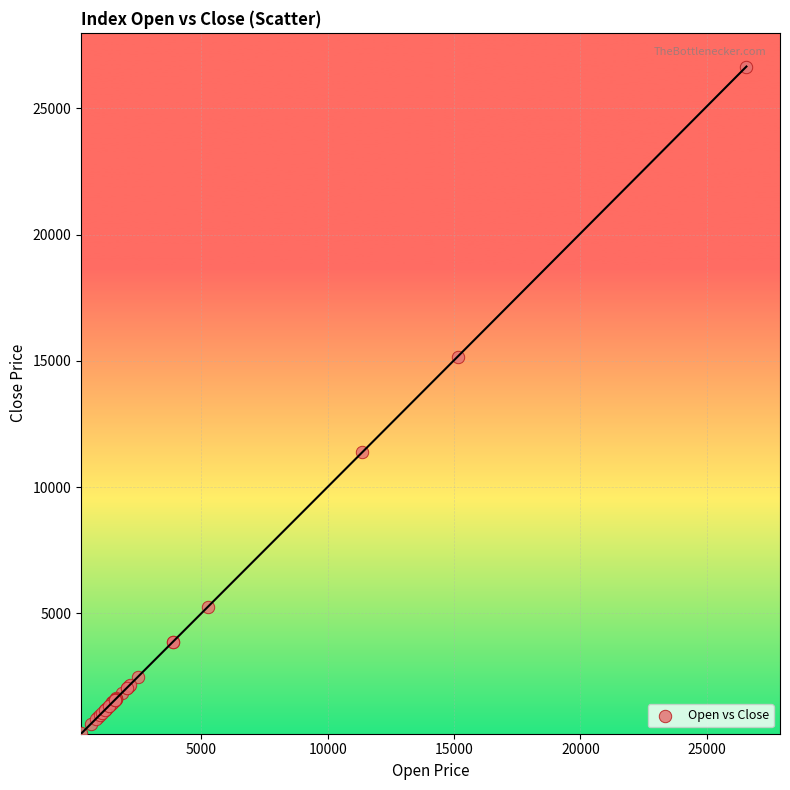

What Y value in the scatter plot is closest to 13451?

15159.8